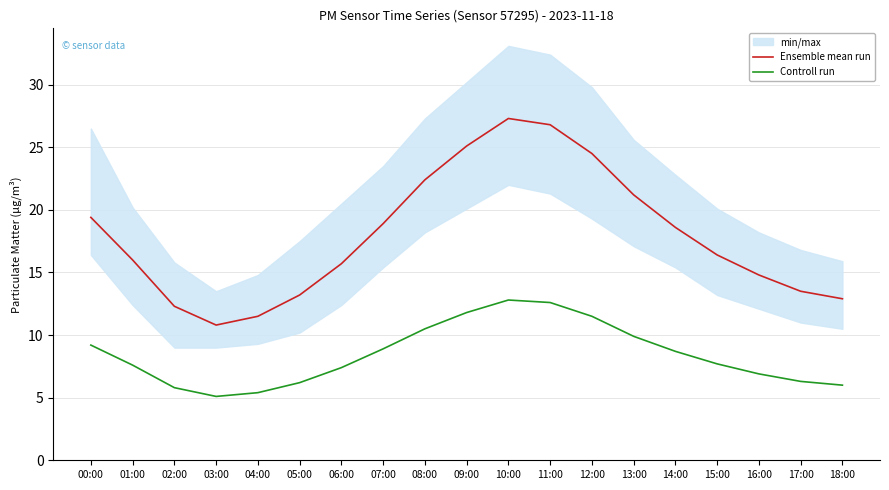

At which category does the chart reach its peak across all series?

10:00